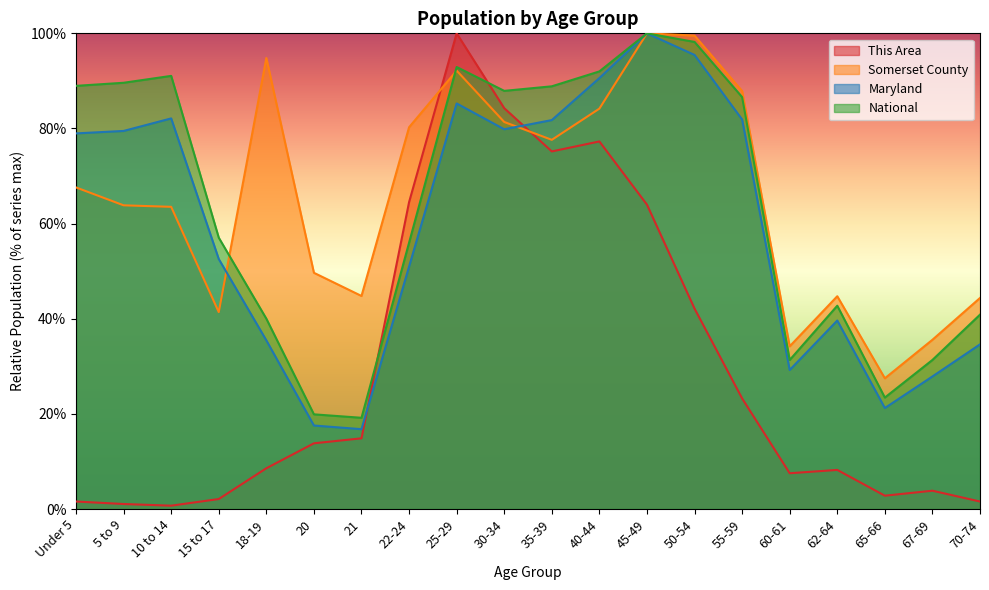

Rank the categories by Somerset County value from lowest to highest.

65-66, 60-61, 67-69, 15 to 17, 70-74, 62-64, 21, 20, 10 to 14, 5 to 9, Under 5, 35-39, 22-24, 30-34, 40-44, 55-59, 25-29, 18-19, 50-54, 45-49